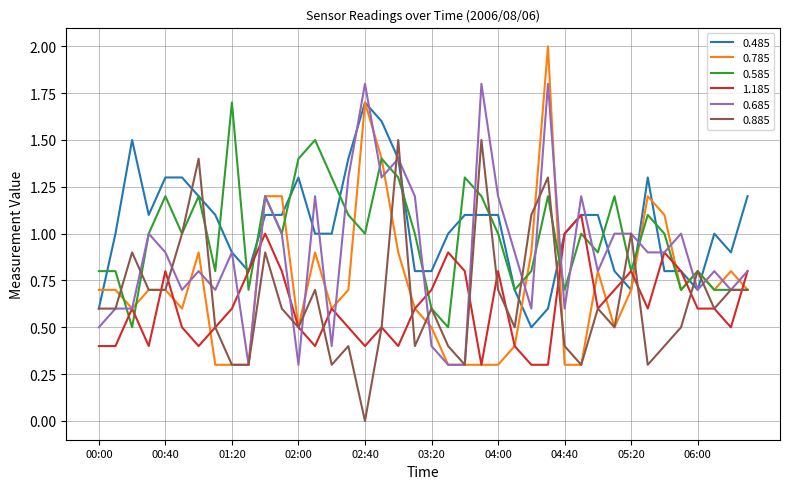

Which series has the largest range (max minus min)?

0.785